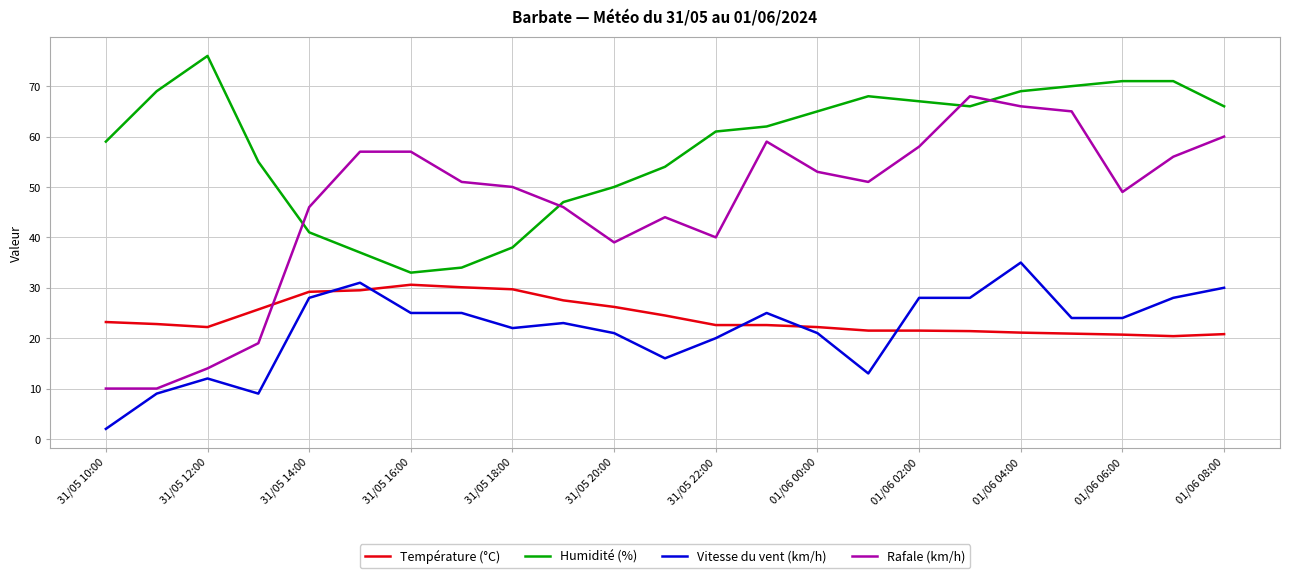

True or false: Température (°C) and Vitesse du vent (km/h) intersect in this chart.

True